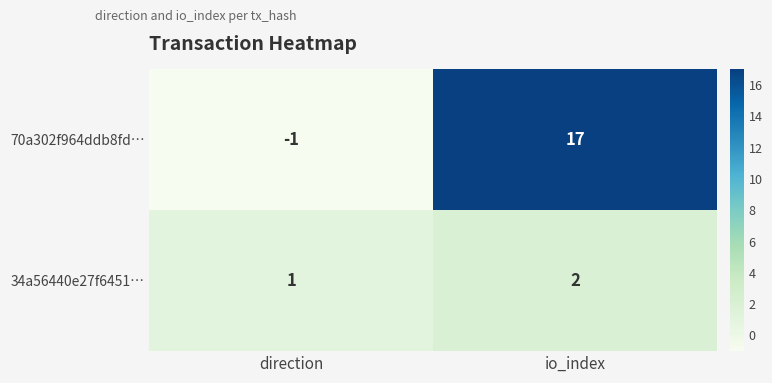

What is the sum of the 34a56440e27f6451… values at io_index and direction?

3